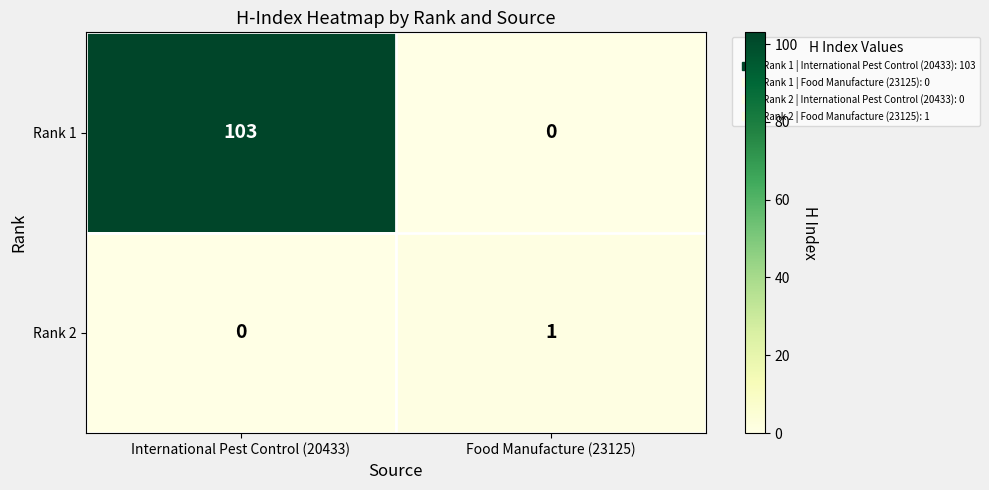

True or false: Rank 1 has a value of 103 at International Pest Control (20433).

True